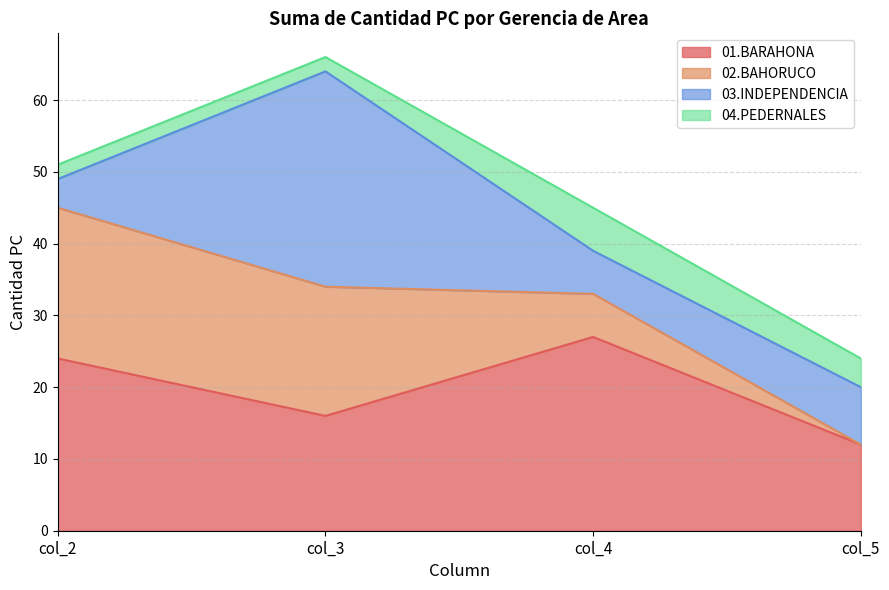

What is the difference between the maximum and minimum values in the 04.PEDERNALES series?

4